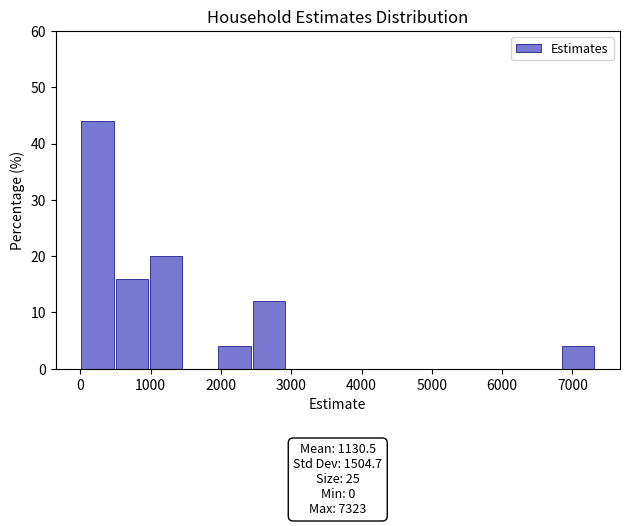

Which range on the x-axis has the tallest bar?

0 to 500